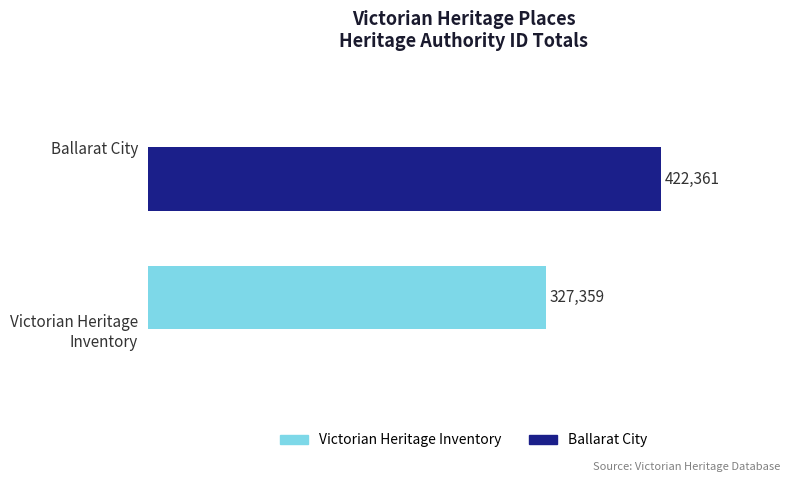

Where is Victorian Heritage Inventory nearest to the value 163679?

Ballarat City